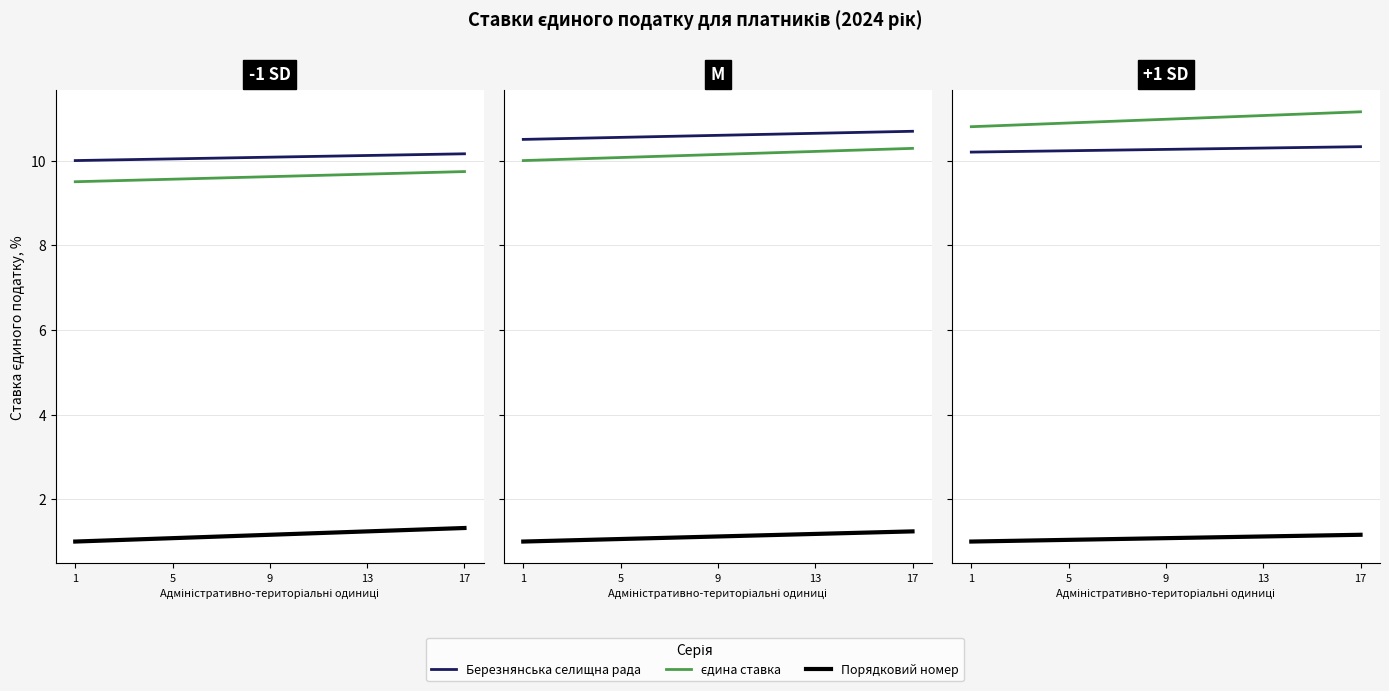

What is the minimum value shown in the chart?

1.0